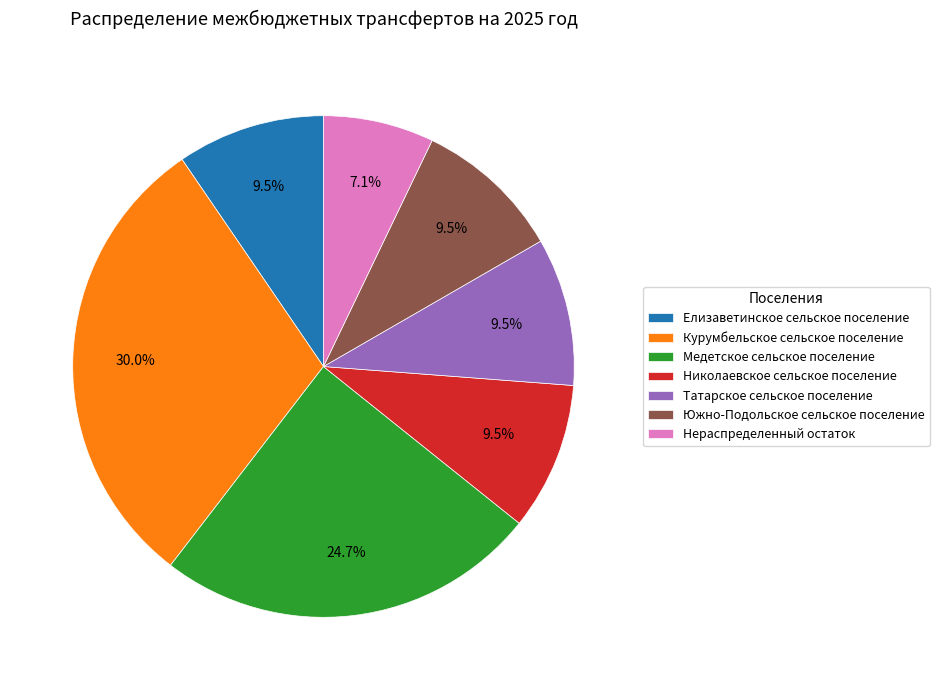

What is the ratio of the value at Николаевское сельское поселение to the value at Нераспределенный остаток?

1.3